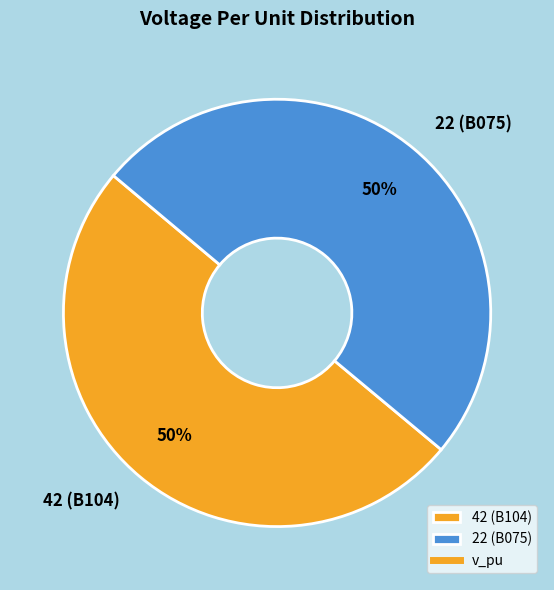

To the nearest percent, what is the average slice percentage?

50%